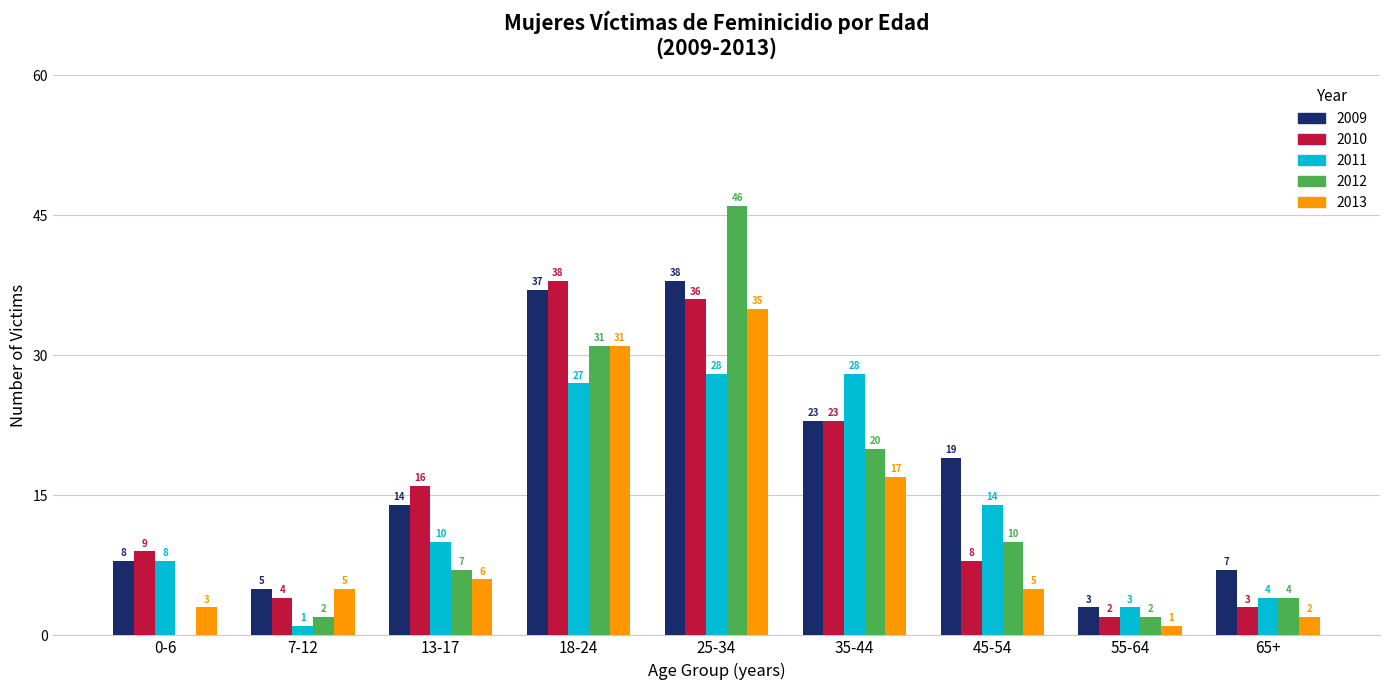

Is it true that 2009 equals 19 at 45-54?

True